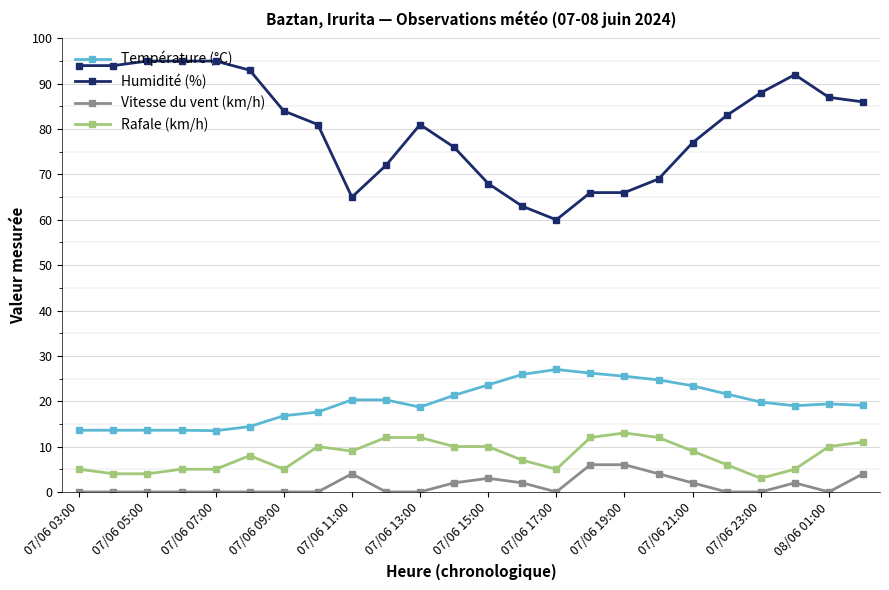

Rank the series by their maximum value, from highest to lowest.

Humidité (%), Température (°C), Rafale (km/h), Vitesse du vent (km/h)